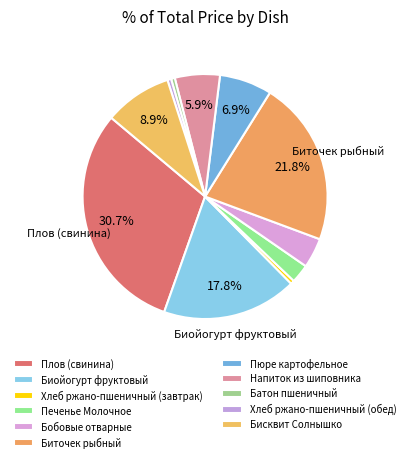

Is there any slice that represents more than half of the pie?

No